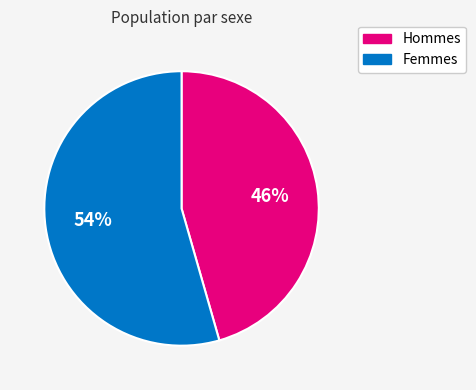

Which slice is the smallest?

Hommes